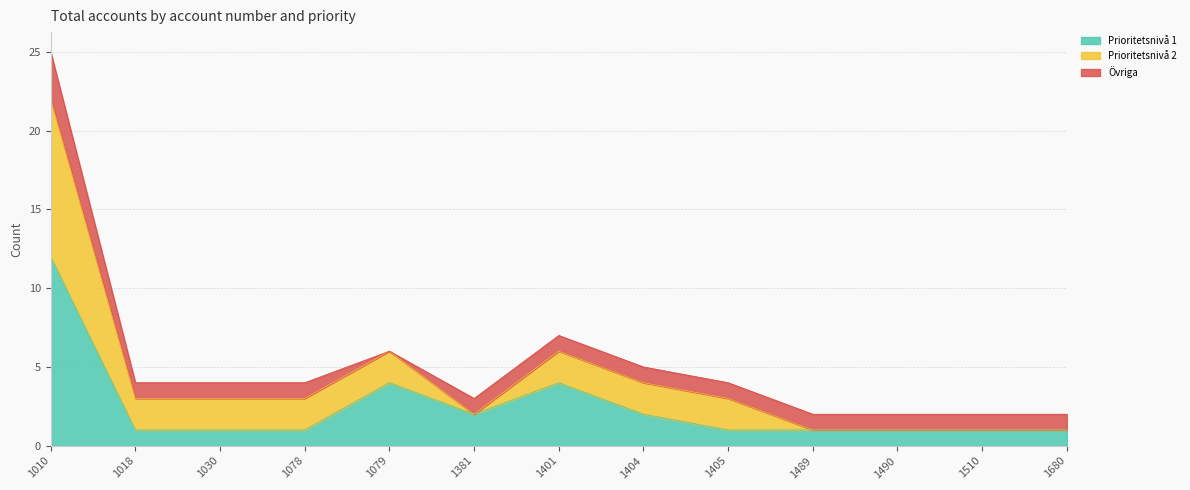

The value of Prioritetsnivå 1 at 1010 is 12. True or false?

True